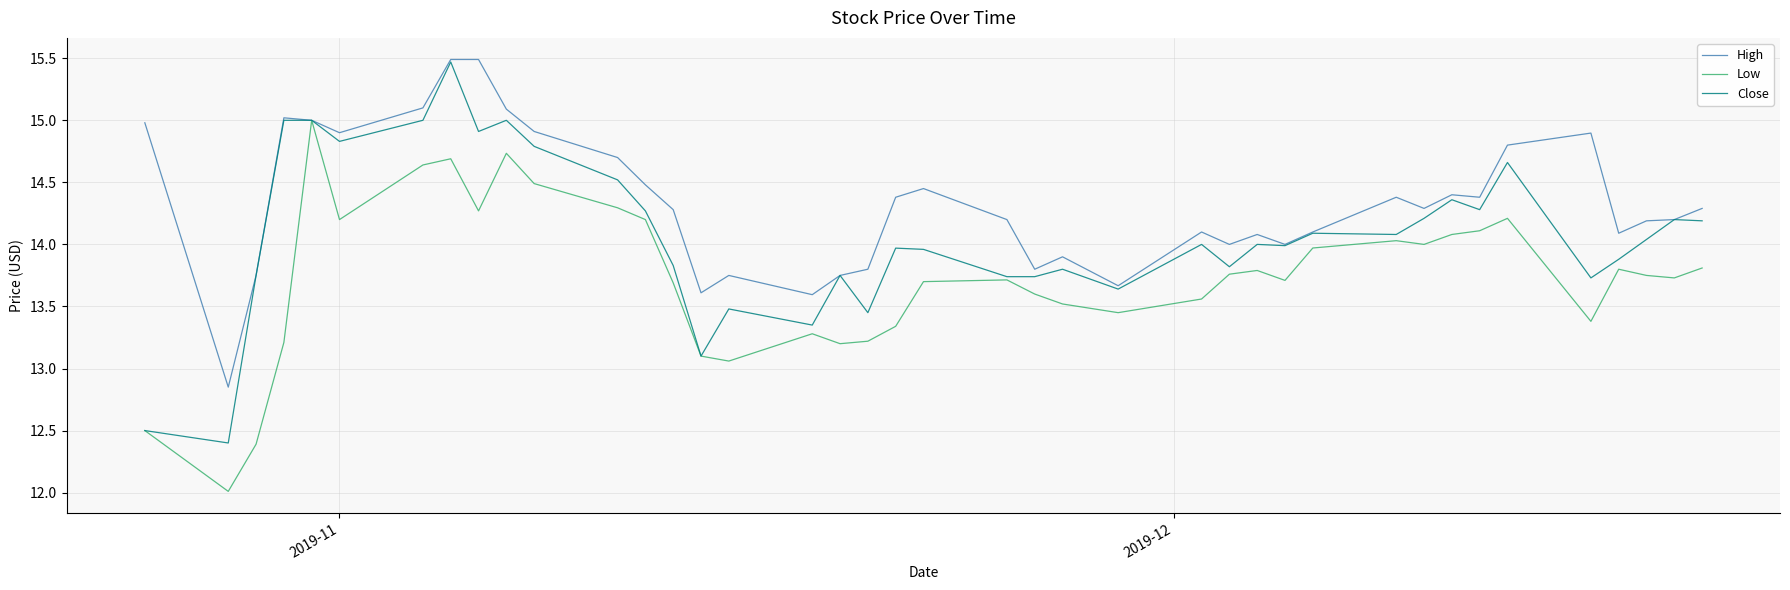

Which series has the largest total across all categories?

High